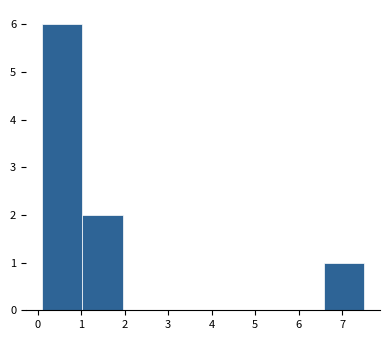

Reading left to right, list every bar in this chart as the range it spans on the x-axis followed by its height. Neither the bar edges nor the heights are printed on the chart, so give them approximately, as read against the axes.

0.1 to 1.0: 6
1.0 to 2.0: 2
2.0 to 2.9: 0
2.9 to 3.8: 0
3.8 to 4.7: 0
4.7 to 5.7: 0
5.7 to 6.6: 0
6.6 to 7.5: 1